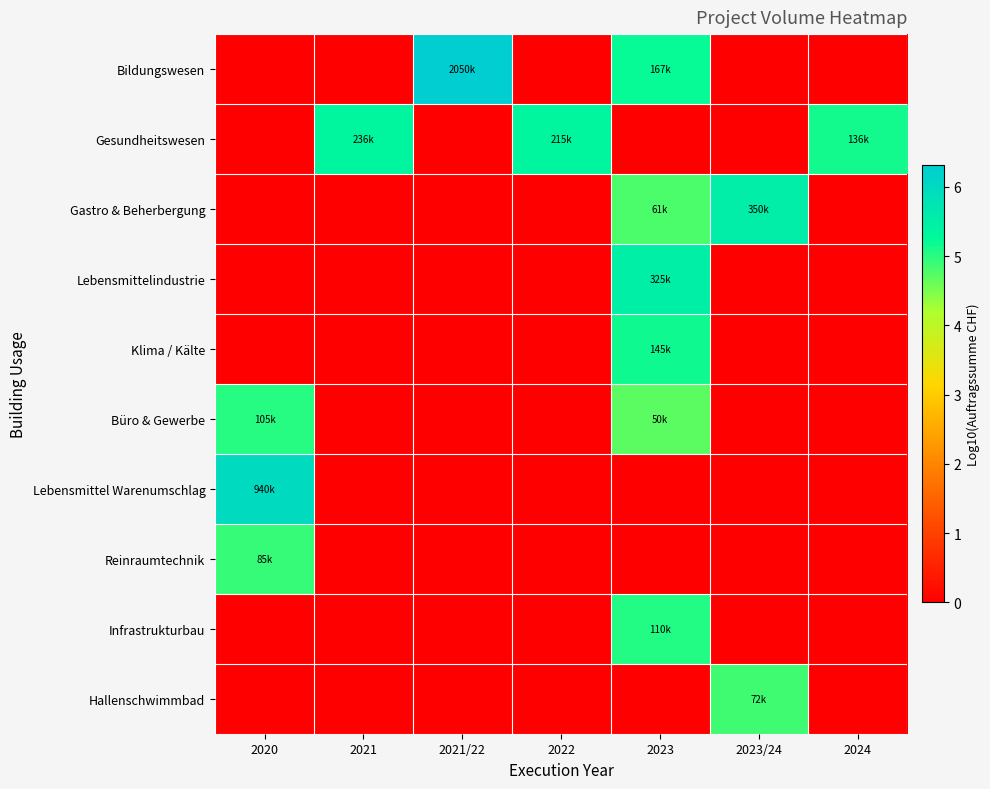

At which category does the chart reach its peak across all series?

2021/22